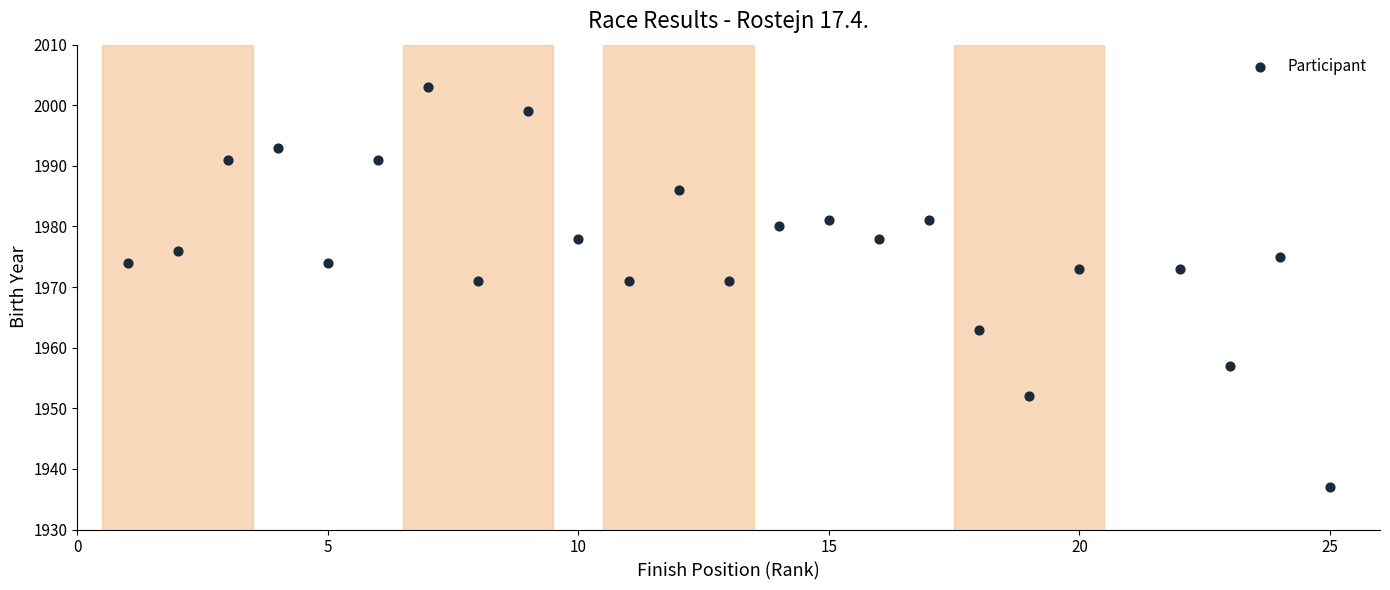

What is the range of X values (max minus min)?

24